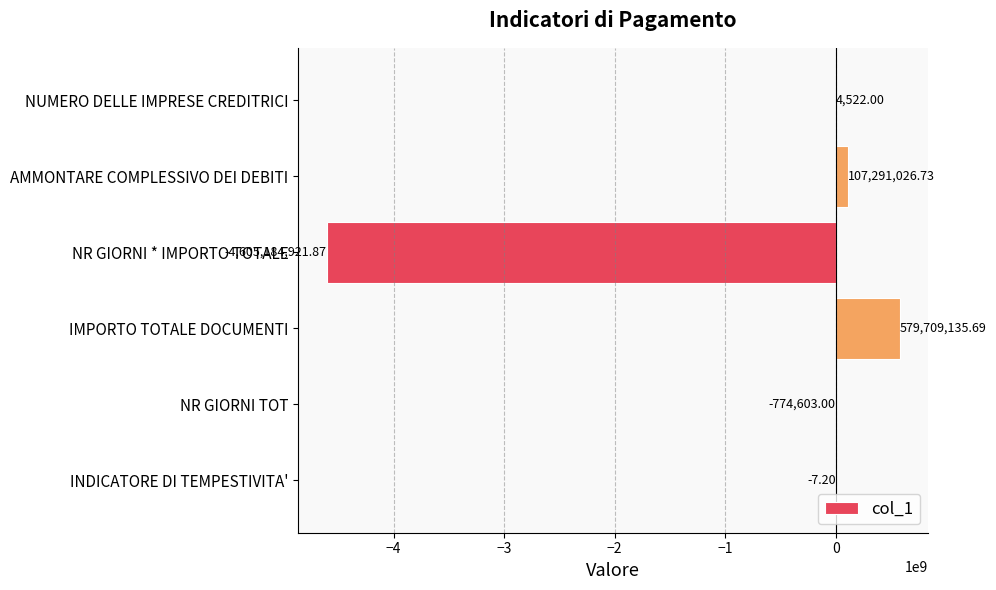

Which category has the highest value across all series?

IMPORTO TOTALE DOCUMENTI